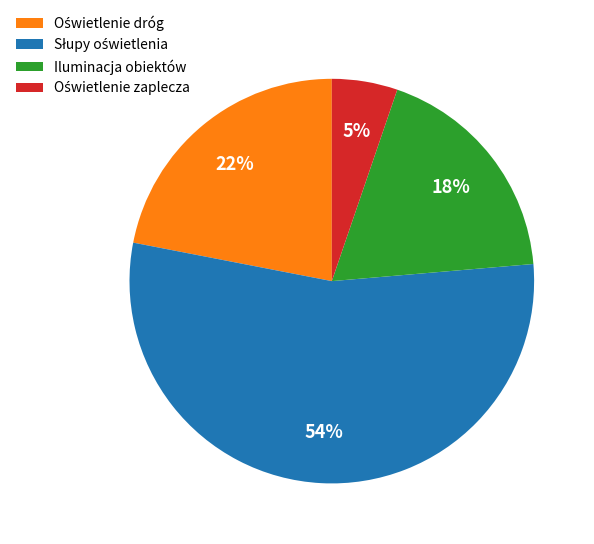

To the nearest percent, what is the average slice percentage?

25%